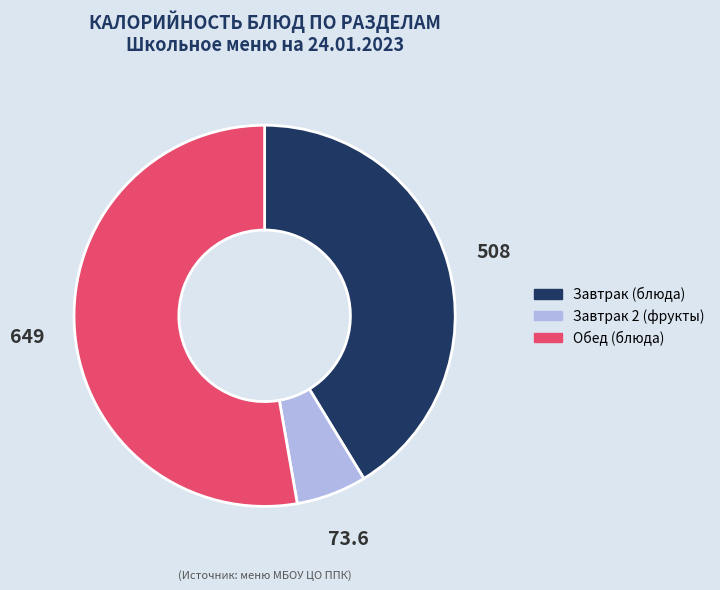

Which category accounts for the majority?

Обед (блюда)